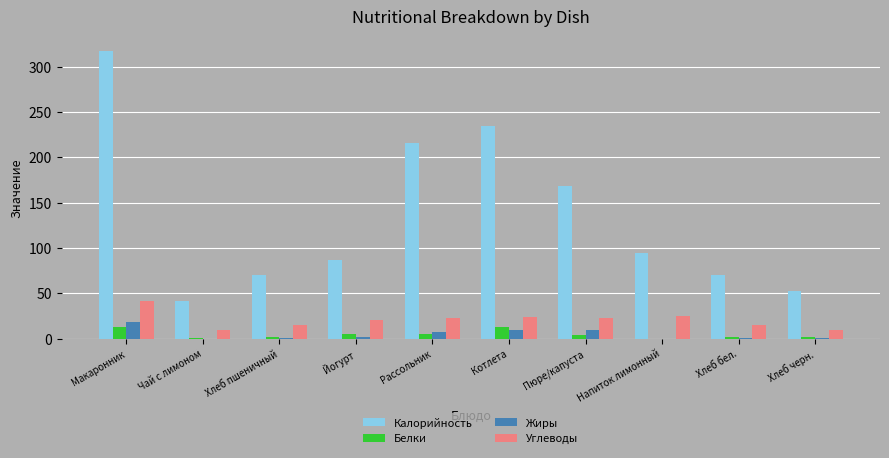

What is the sum of all Белки values?

47.4